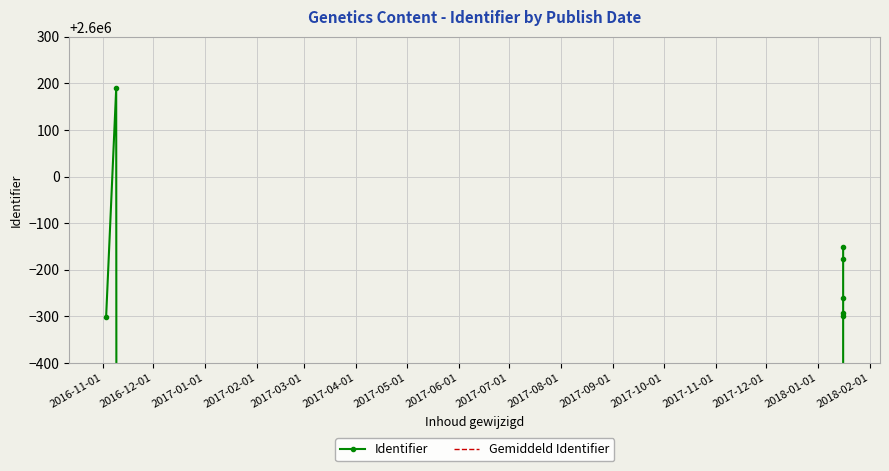

True or false: Gemiddeld Identifier has more than 0 points higher than both neighbors.

False